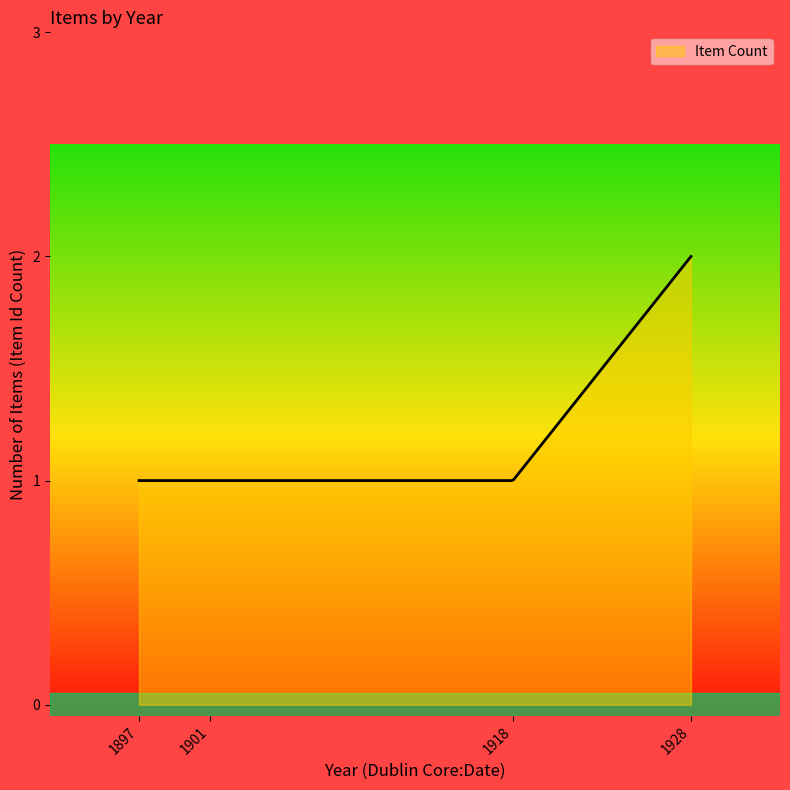

How many lines are shown in the chart?

1